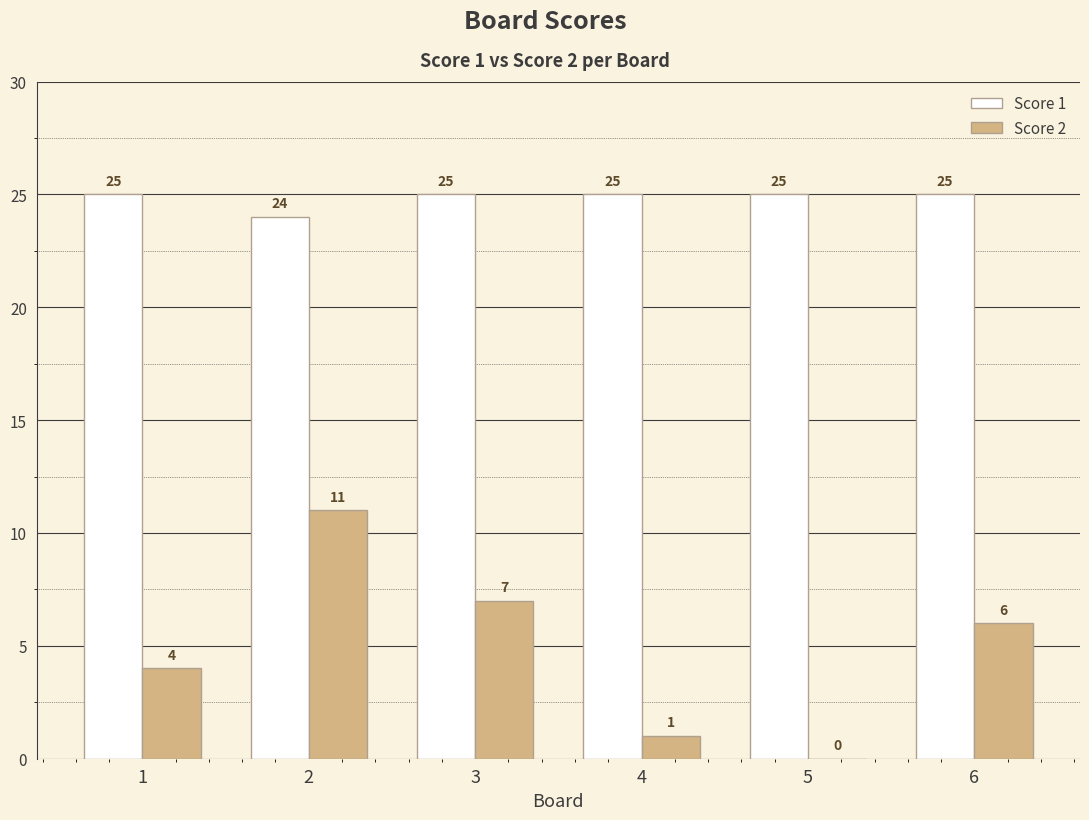

What is the approximate value of Score 1 at 3?

25